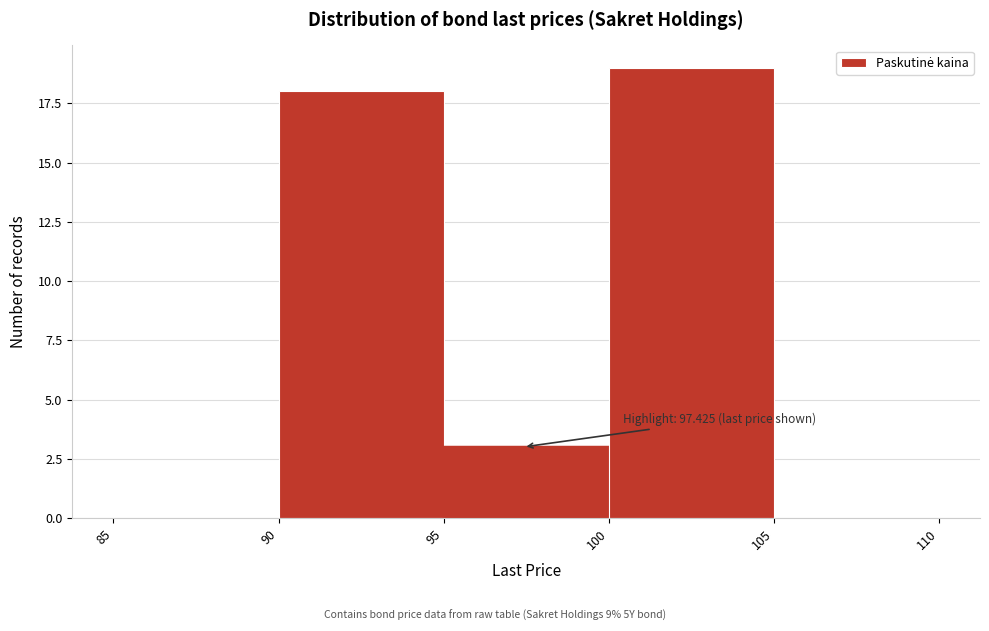

Over which range of the x-axis is the bar tallest?

100 to 105